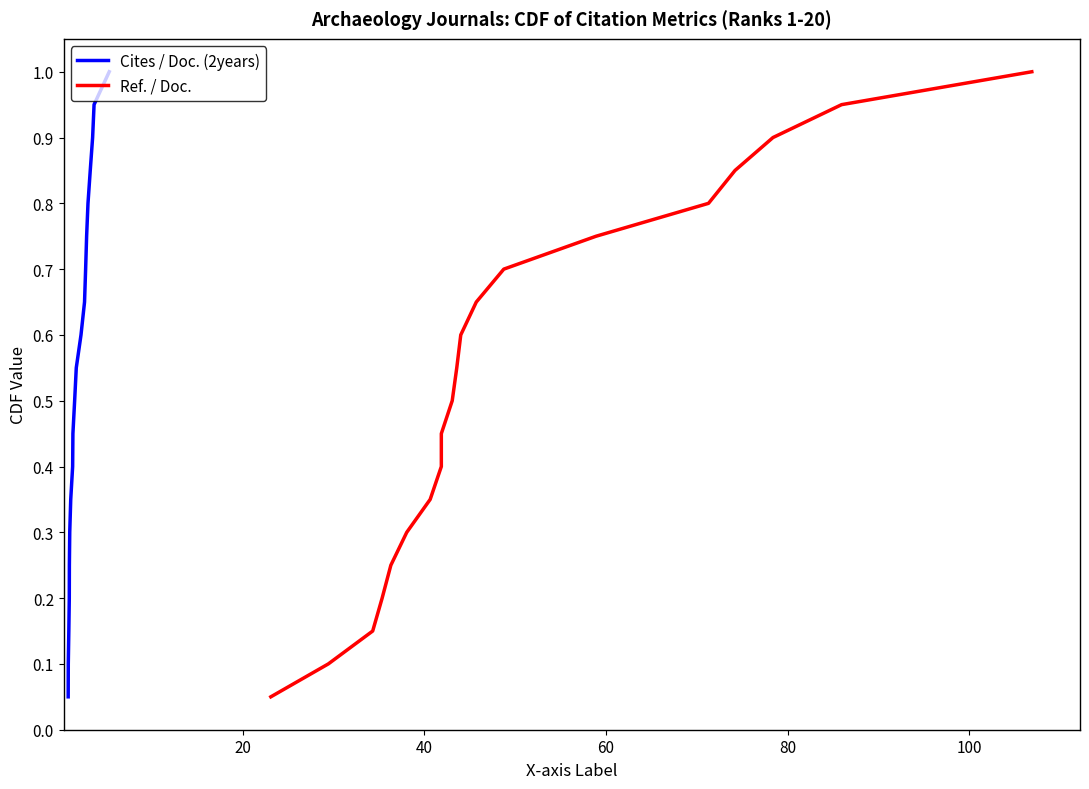

What is the maximum value for Cites / Doc. (2years)?

1.0